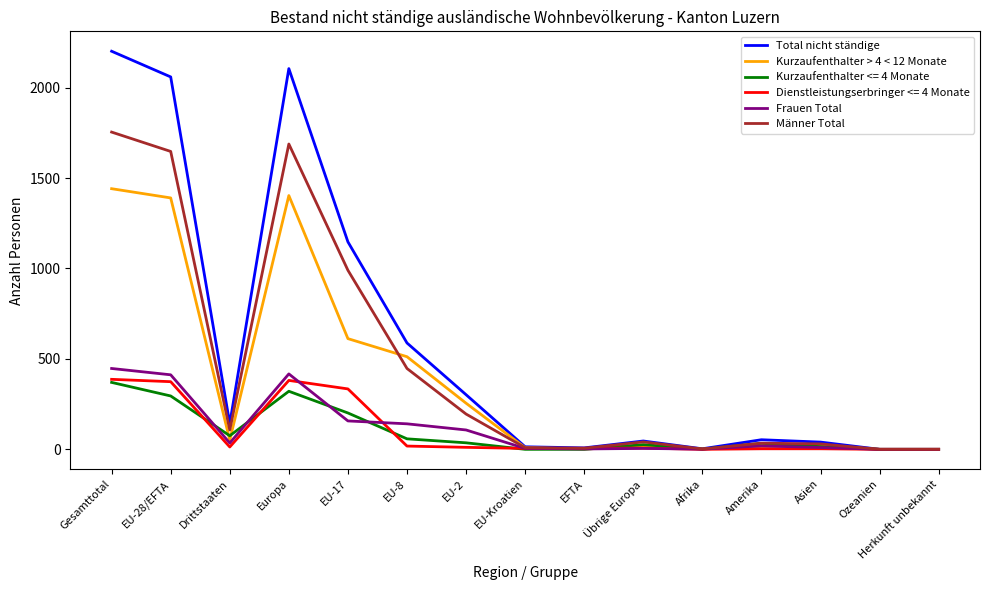

The value of Dienstleistungserbringer <= 4 Monate at Europa is 237. True or false?

False